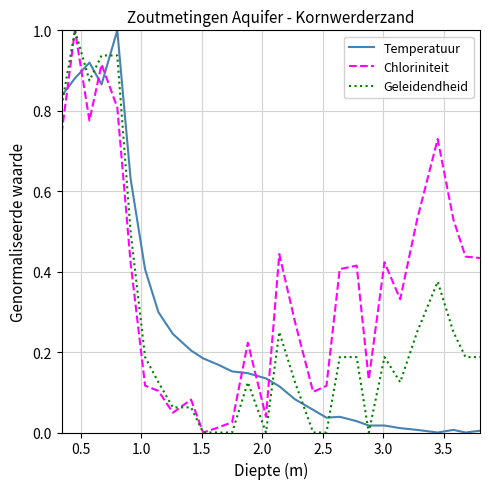

In Chloriniteit, how many points are lower than both neighbors (excluding endpoints)?

7